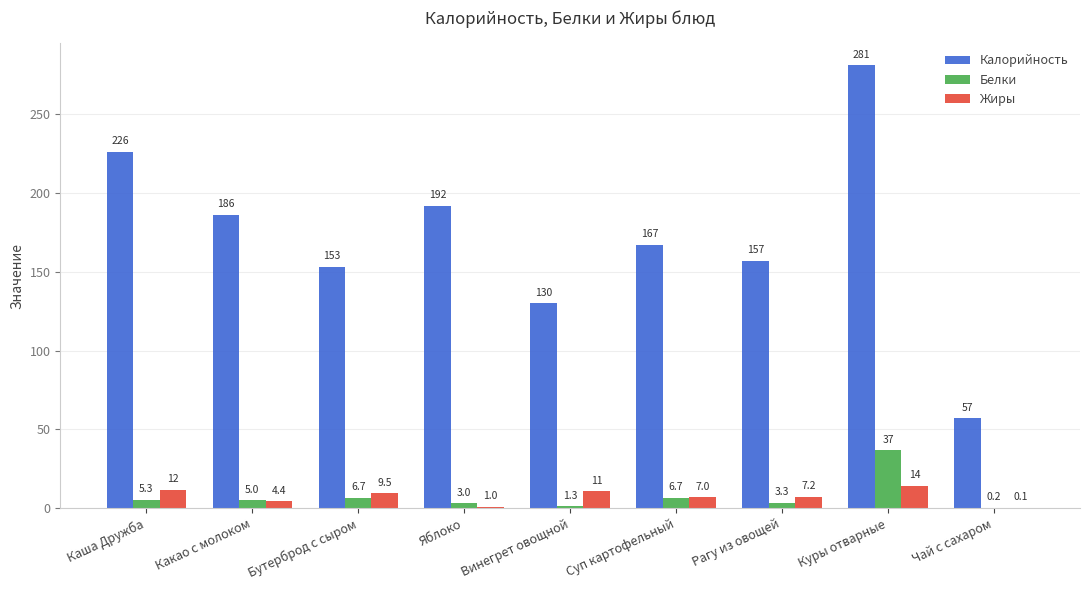

The Калорийность series shows 57.0 at Чай с сахаром. True or false?

True